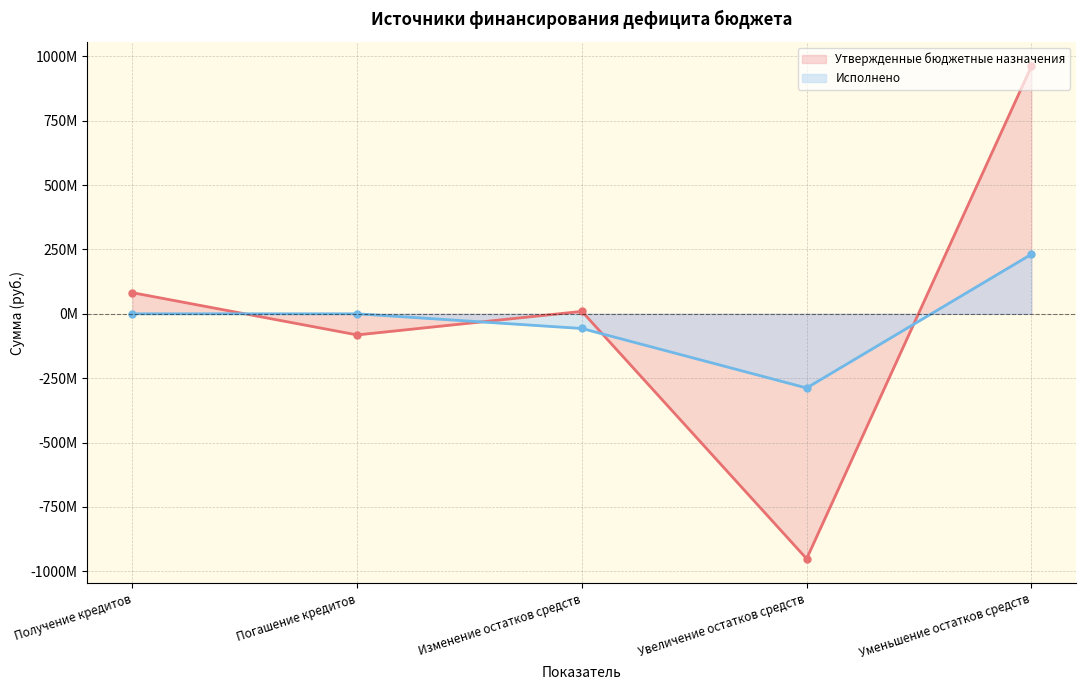

What is the total value across all series at Уменьшение остатков средств?

1192058552.9